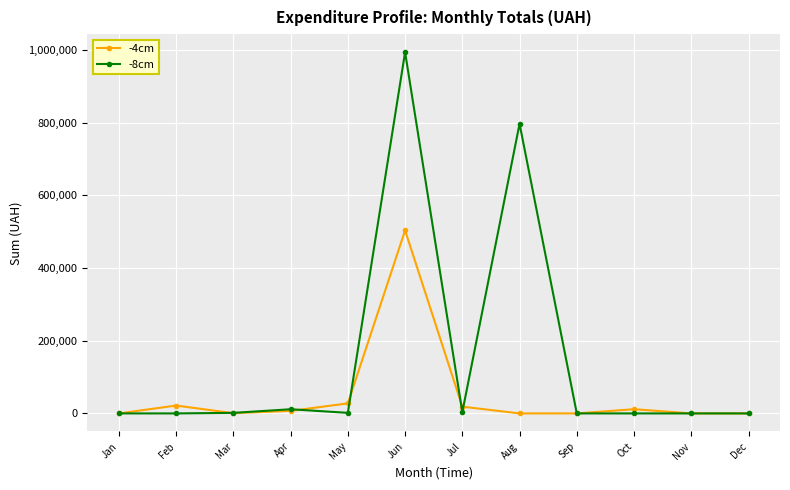

What is the spread (max minus min) of values at Mar?

883.2